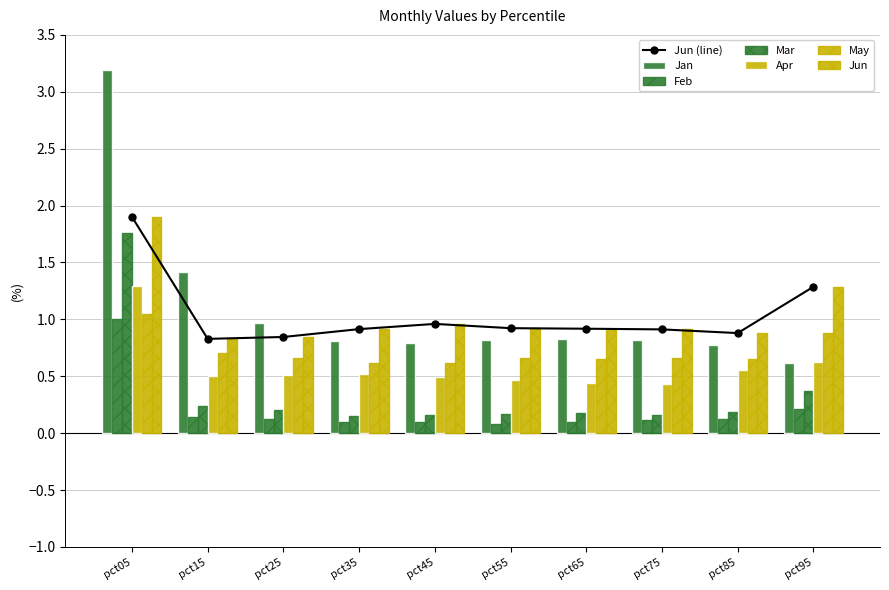

Where is Mar nearest to the value 0?

pct35